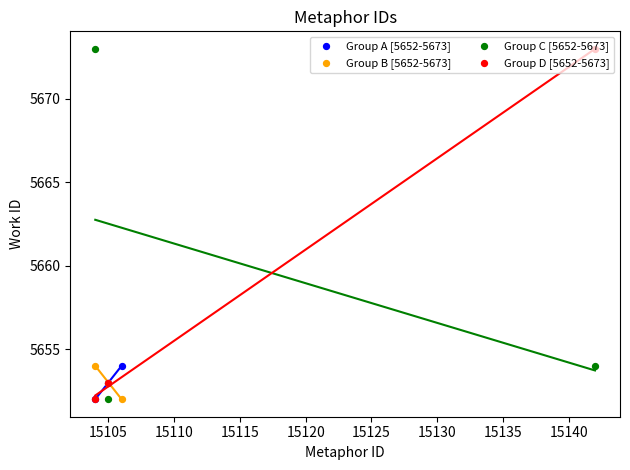

What are all the series names shown in the legend?

Group A [5652-5673], Group B [5652-5673], Group C [5652-5673], Group D [5652-5673]